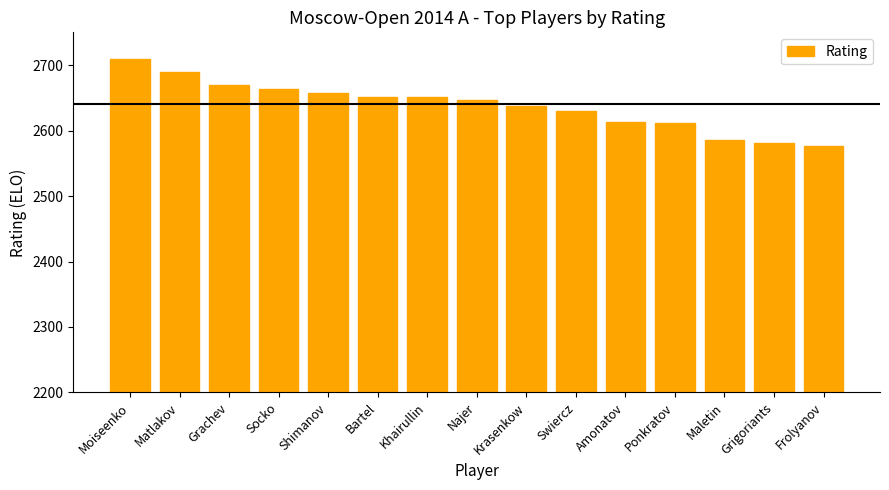

True or false: the data shows 2663 at Socko.

True